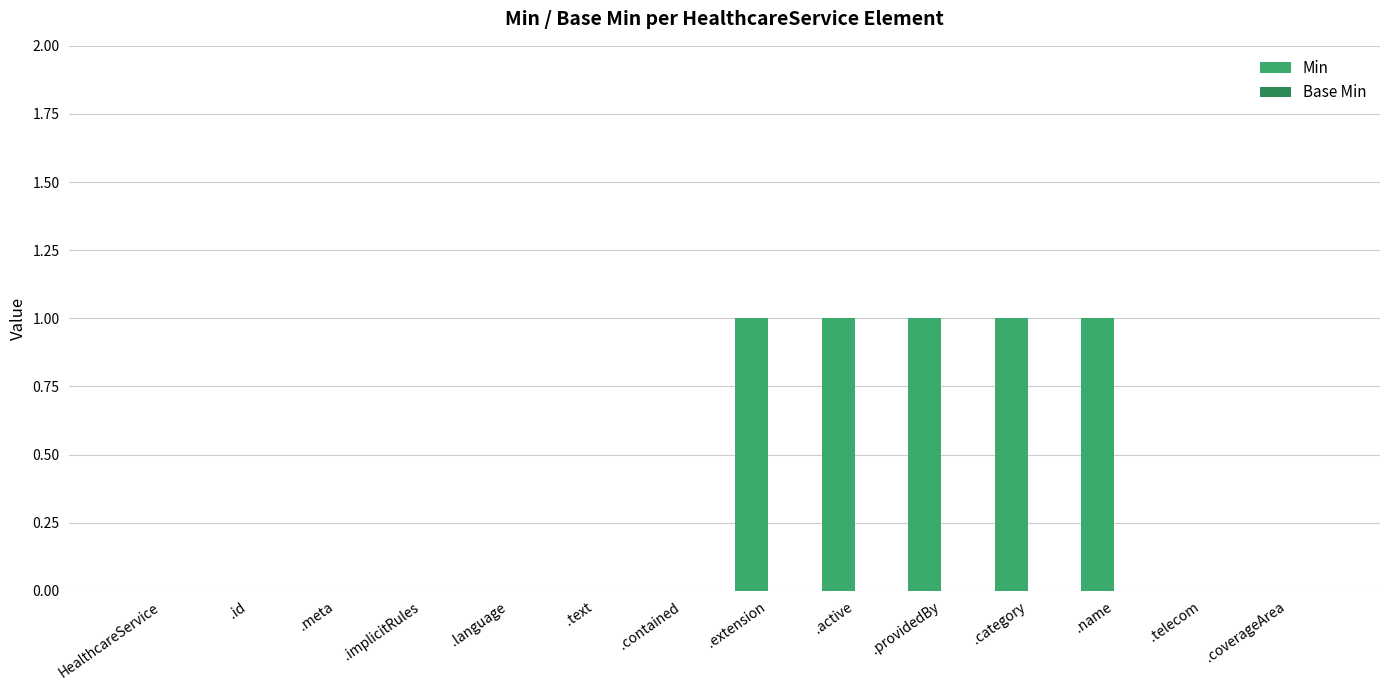

True or false: the data shows 0 at .text.

True